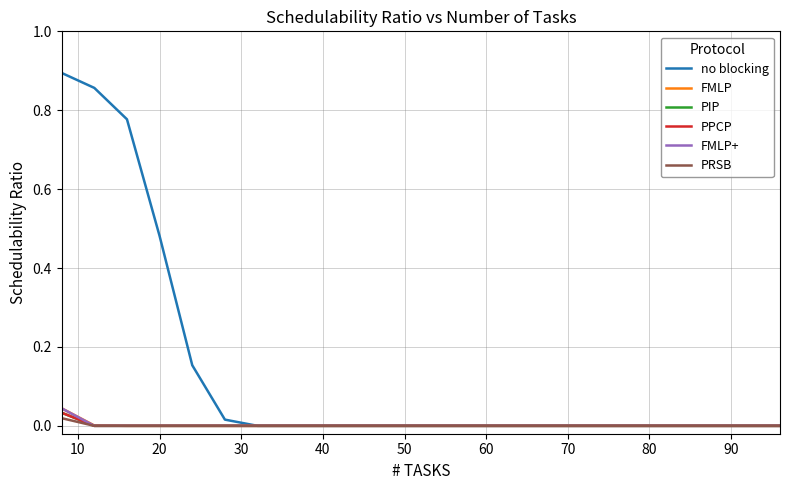

Does the chart have visible grid lines?

Yes